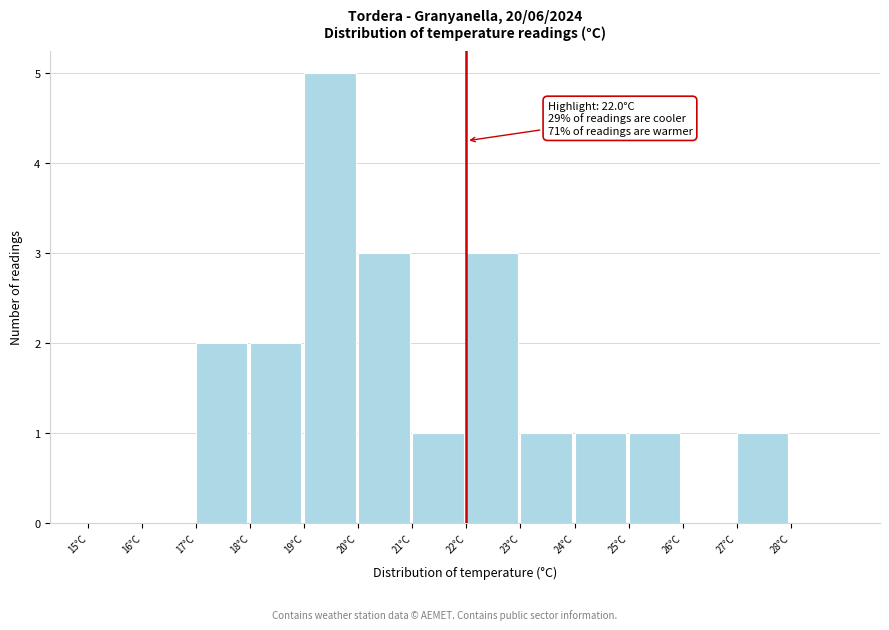

Over which range of the x-axis is the bar tallest?

19 to 20